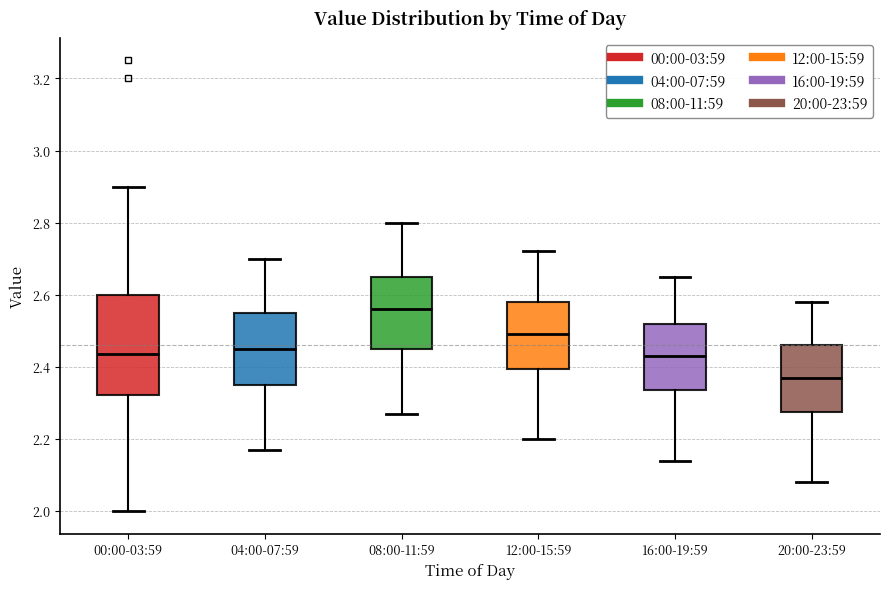

Which box's median line is the highest?

08:00-11:59